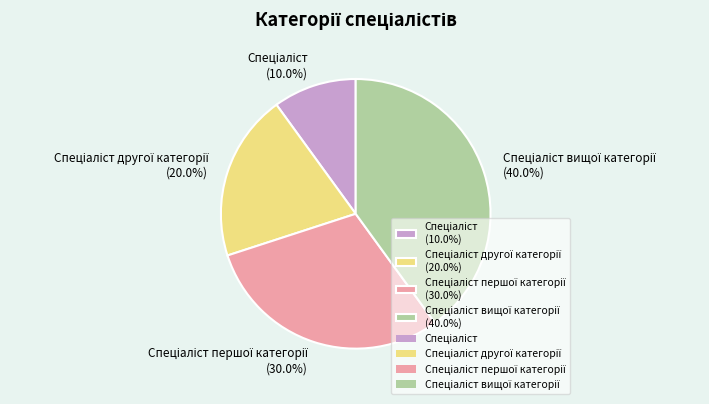

Does any single category account for the majority?

No